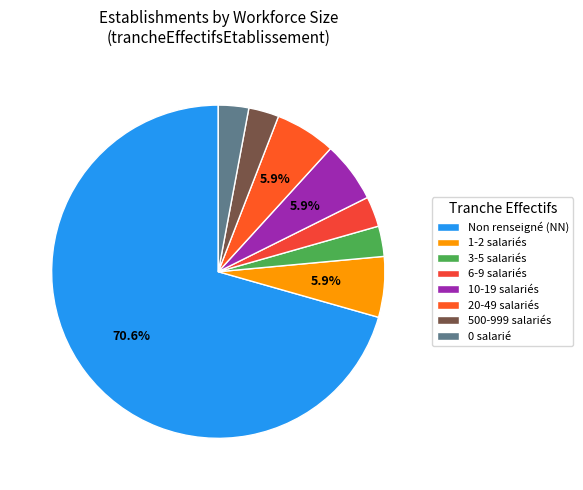

How many slices are in this pie chart?

8